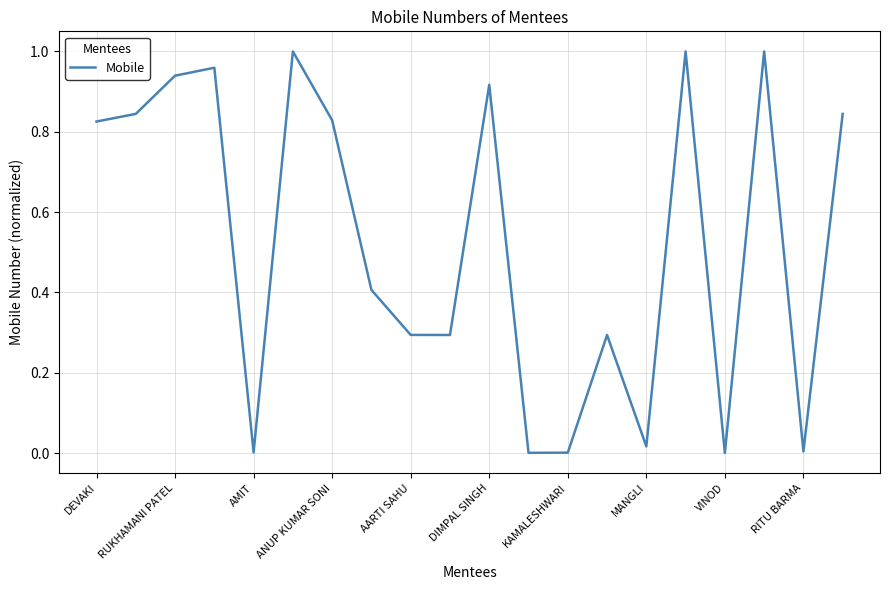

How many lines are shown in the chart?

1